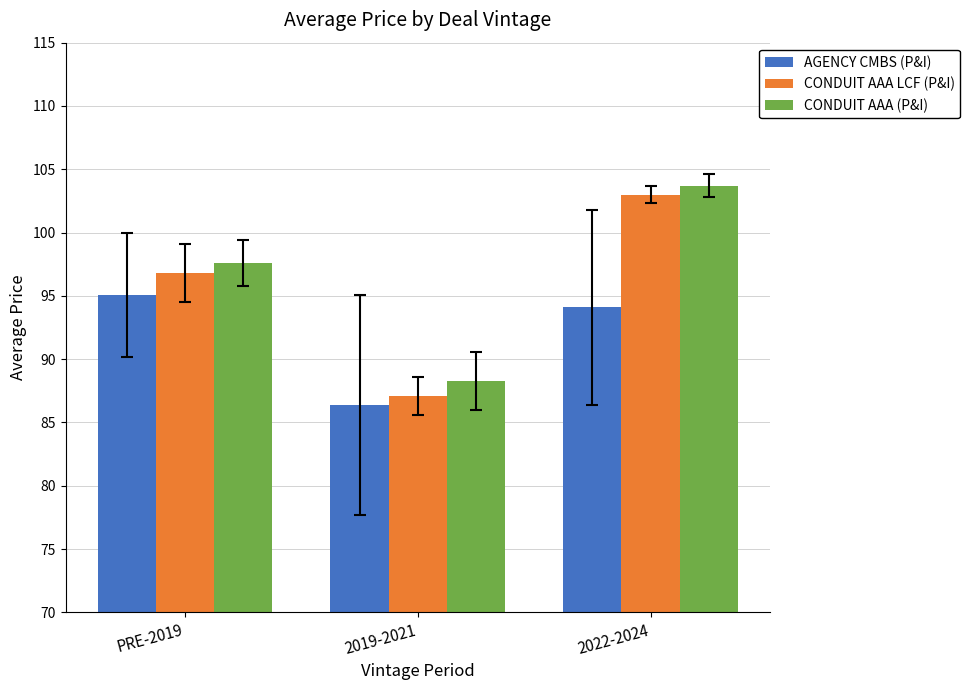

Which series changed the most between 2019-2021 and 2022-2024?

CONDUIT AAA LCF (P&I)